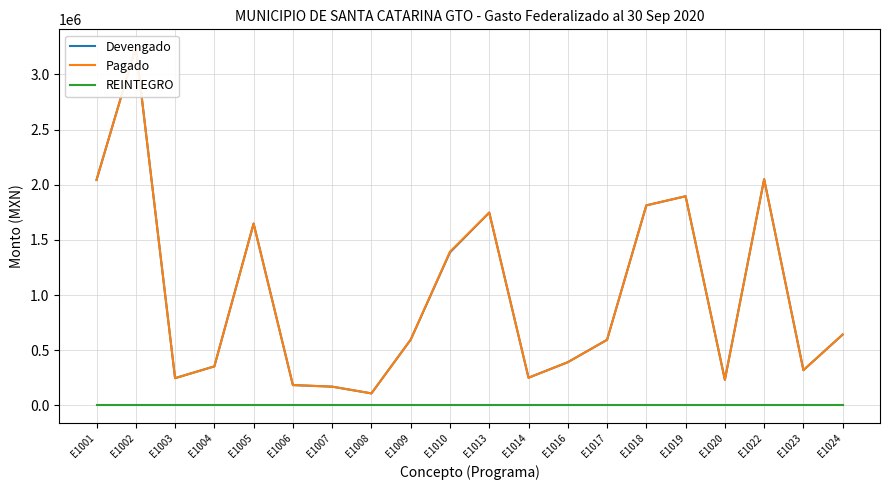

Which series has the largest total across all categories?

Pagado